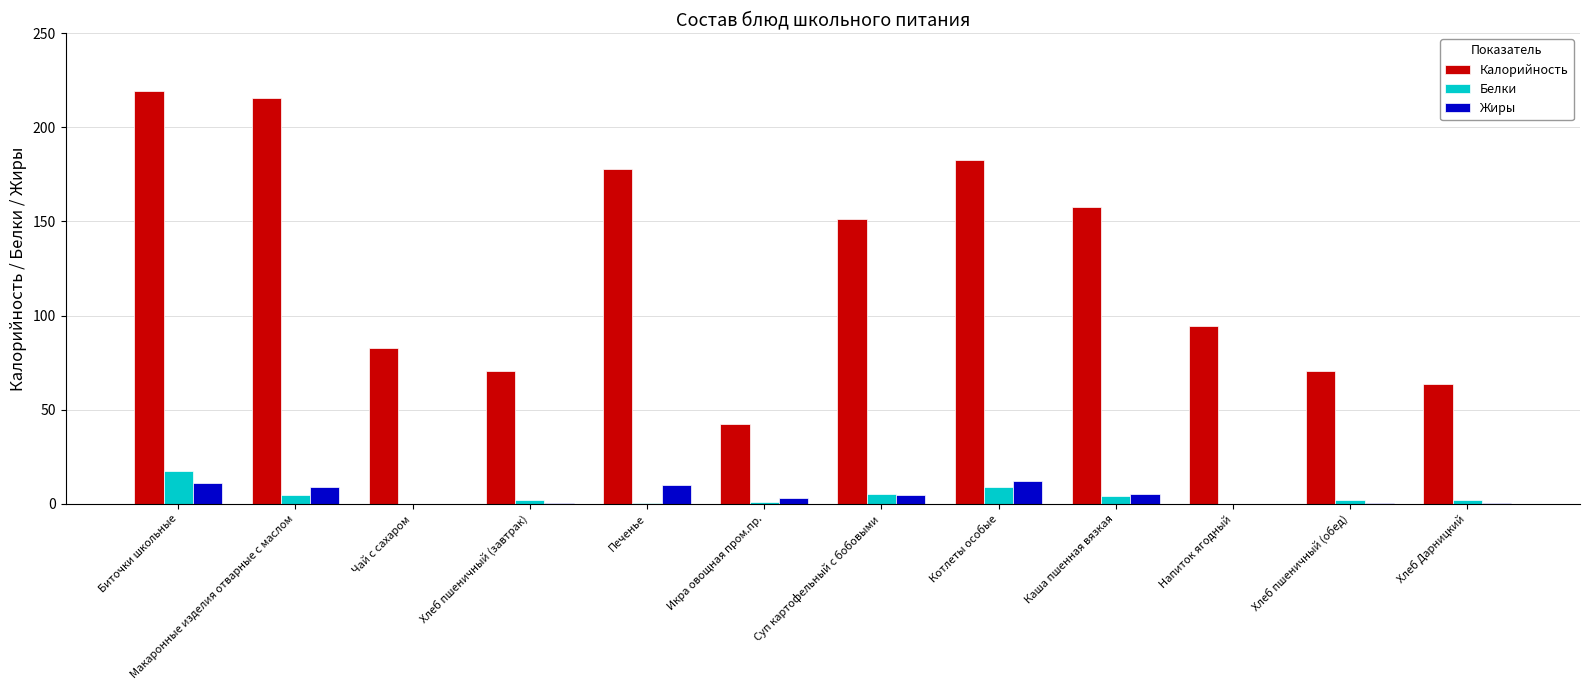

At which label is Калорийность closest to 130?

Суп картофельный с бобовыми